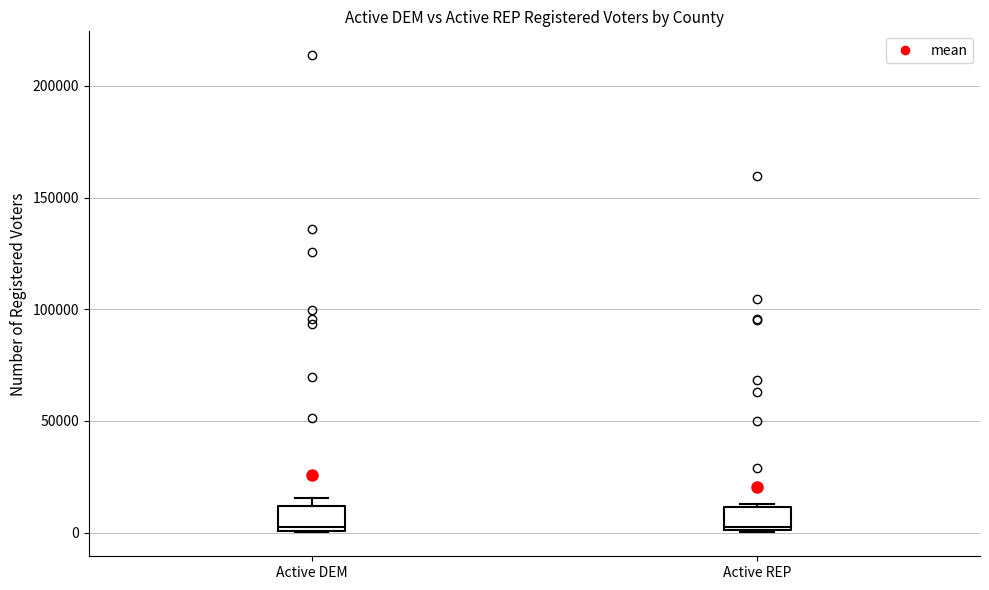

Reading left to right, read every box against the y-axis: the position of its median line, the range the box covers, and the ends of its whiskers. The values are not printed on the chart, so give them approximately, as read against the axis.

Active DEM: median 0 (just above the box's lower edge), box 0 to 10000, whiskers 0 to 15000
Active REP: median 5000, box 0 to 10000, whiskers 0 to 15000